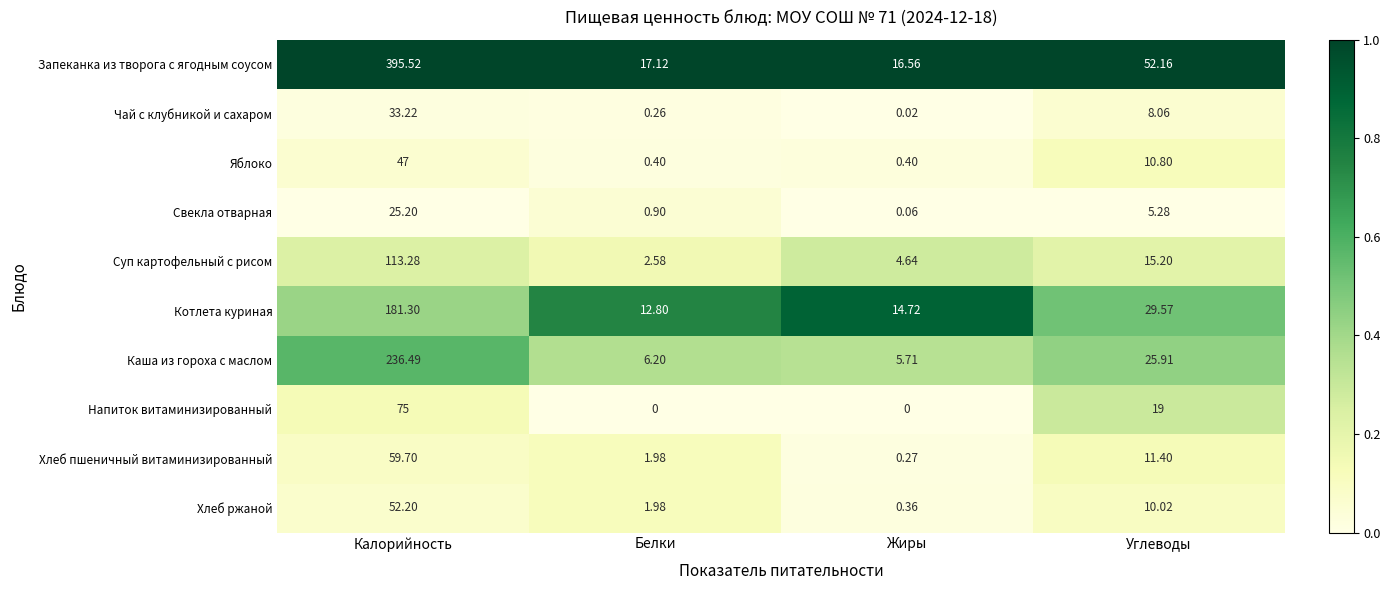

Which category has the lowest value in the Чай с клубникой и сахаром series?

Жиры